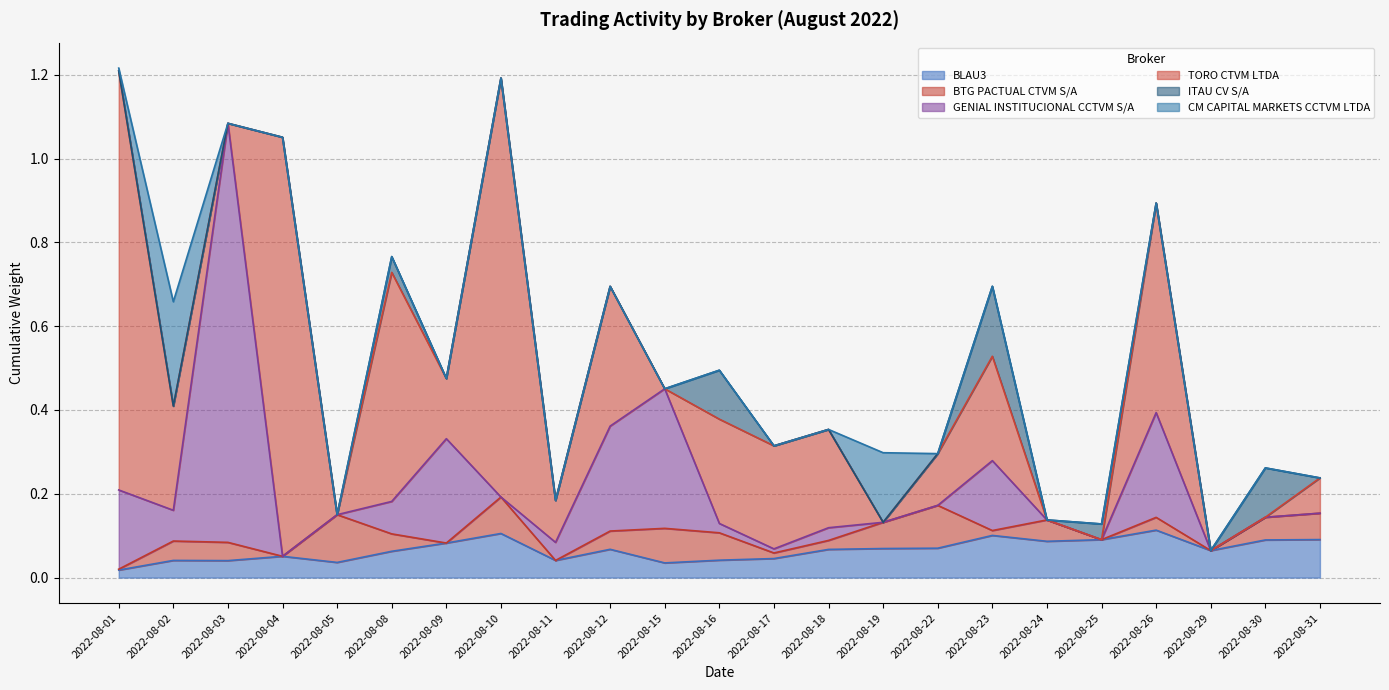

True or false: BTG PACTUAL CTVM S/A and CM CAPITAL MARKETS CCTVM LTDA cross at least once.

True